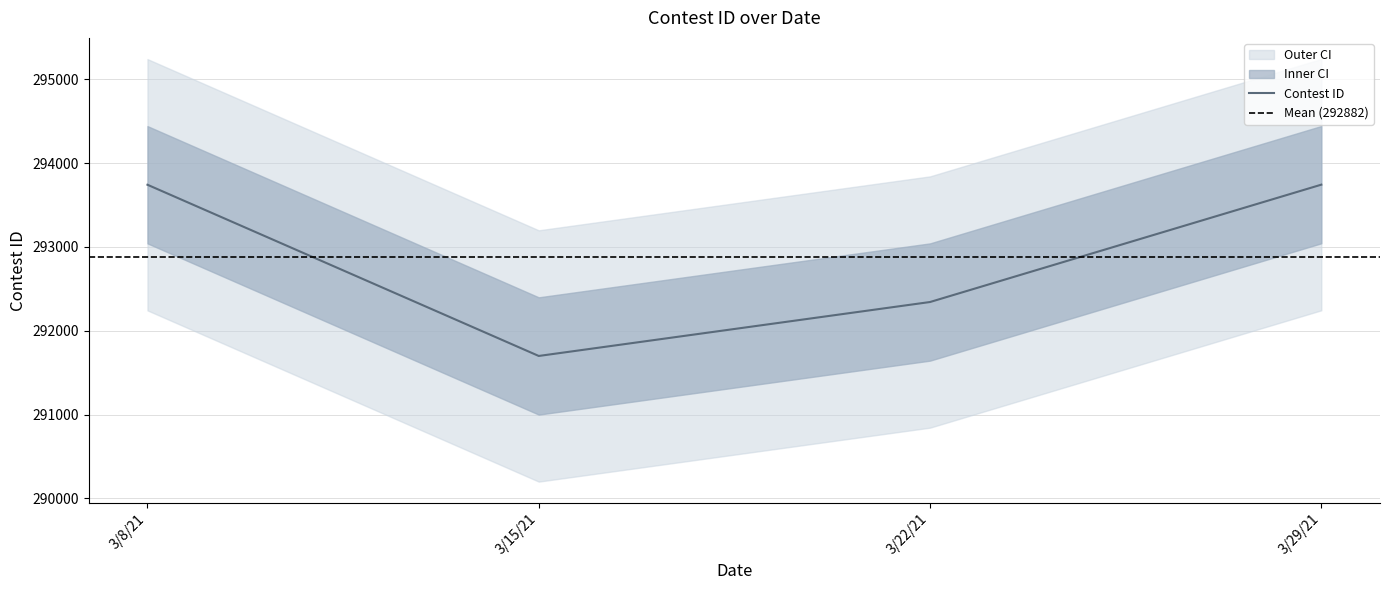

What is the sum of all values?

1171529